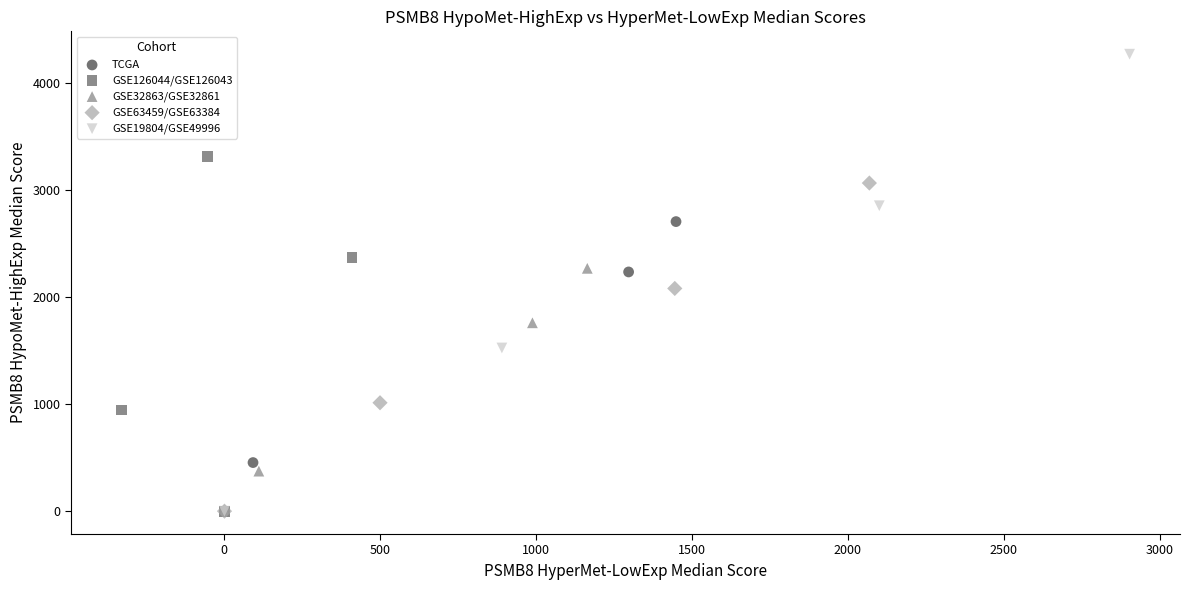

Which series has the widest spread of Y values?

GSE19804/GSE49996